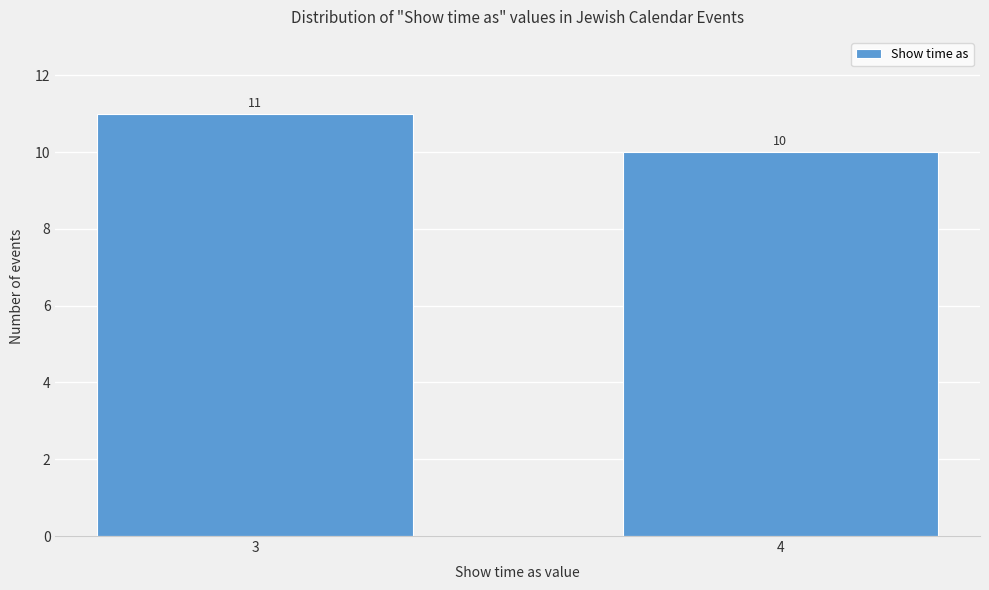

Reading right to left, extract all data points from this chart.

10	11